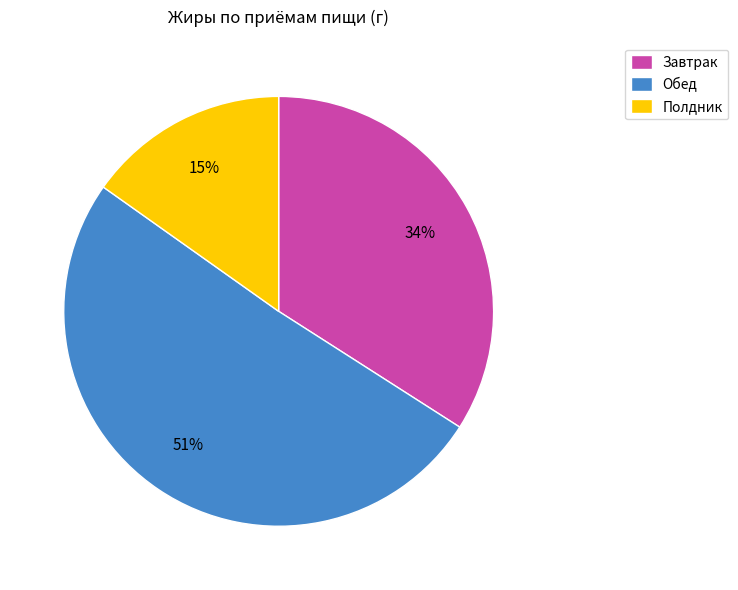

Which category has the biggest portion of the pie?

Обед